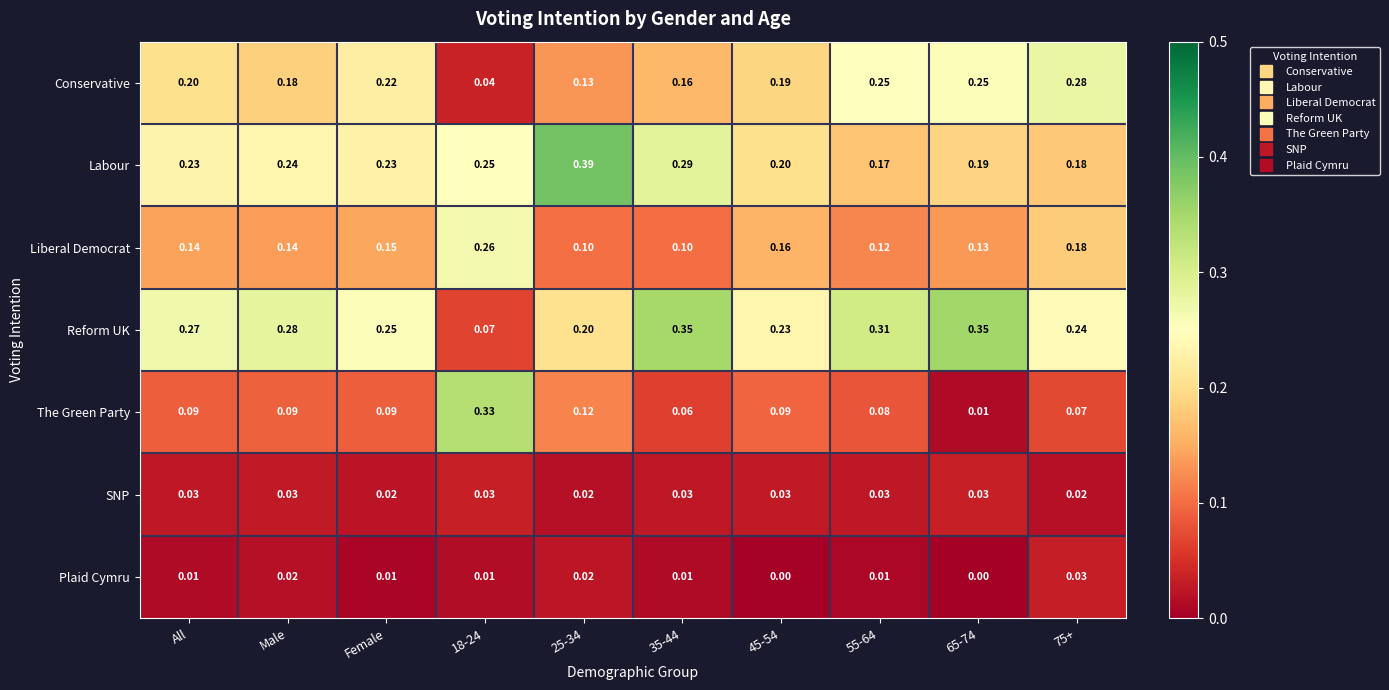

Which series has the largest total across all categories?

Reform UK